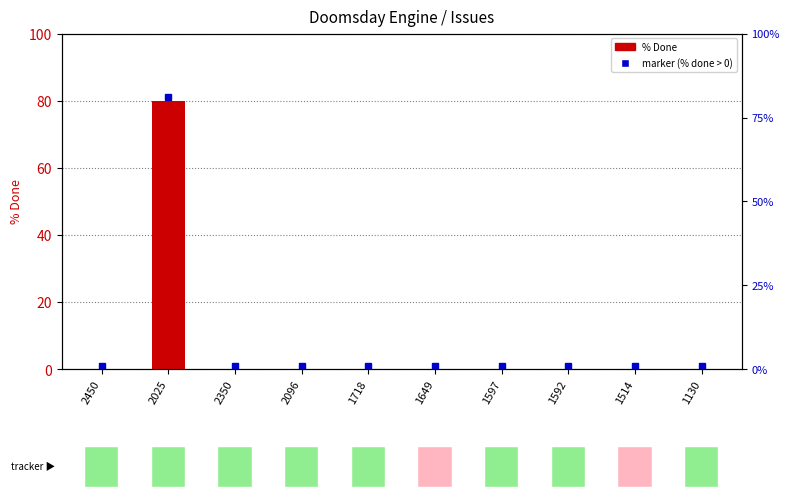

List the labels in order of value, largest first.

2025, 2450, 2350, 2096, 1718, 1649, 1597, 1592, 1514, 1130